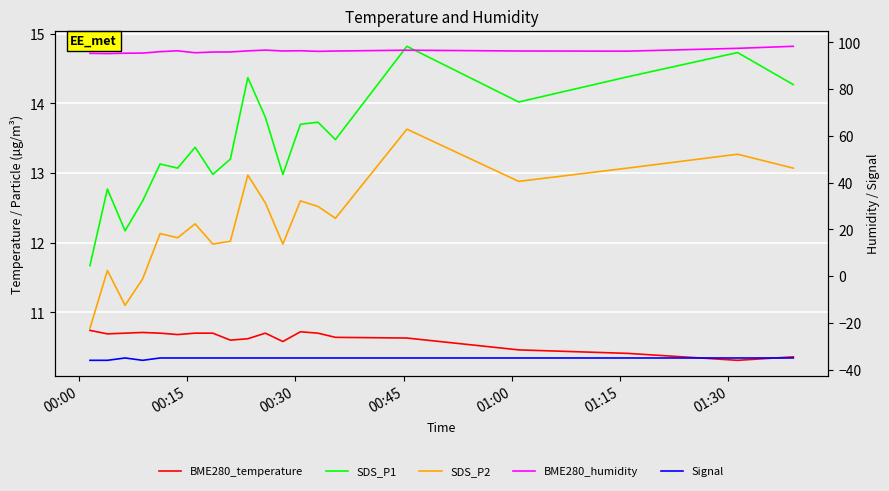

How many lines are shown in the chart?

5